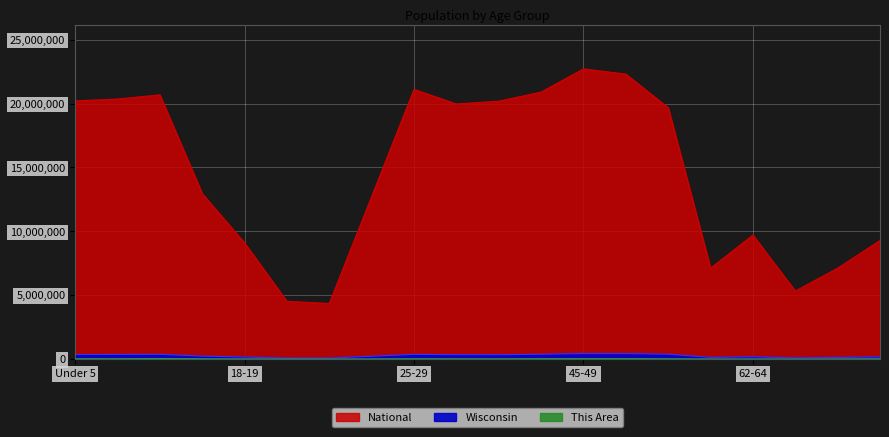

What is the spread (max minus min) of values at 55-59?

19650105